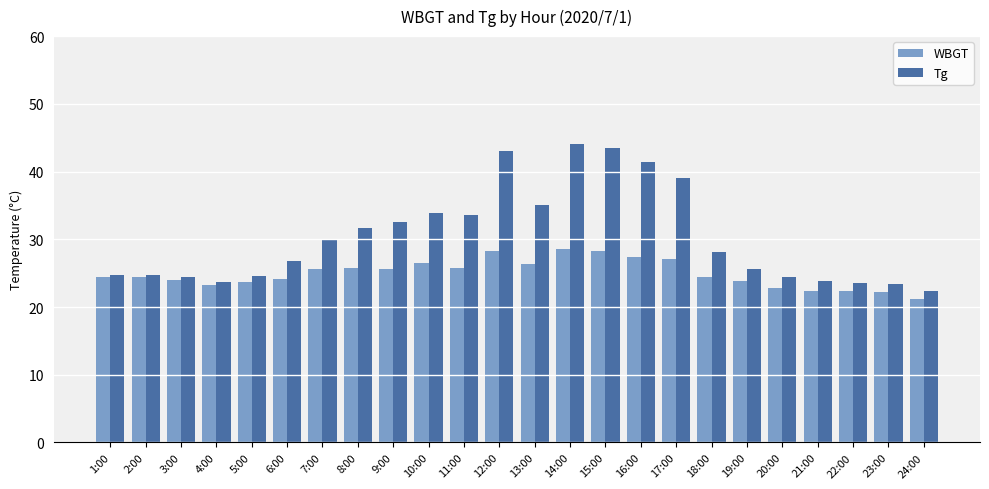

List the series in order of their peak value, highest first.

Tg, WBGT